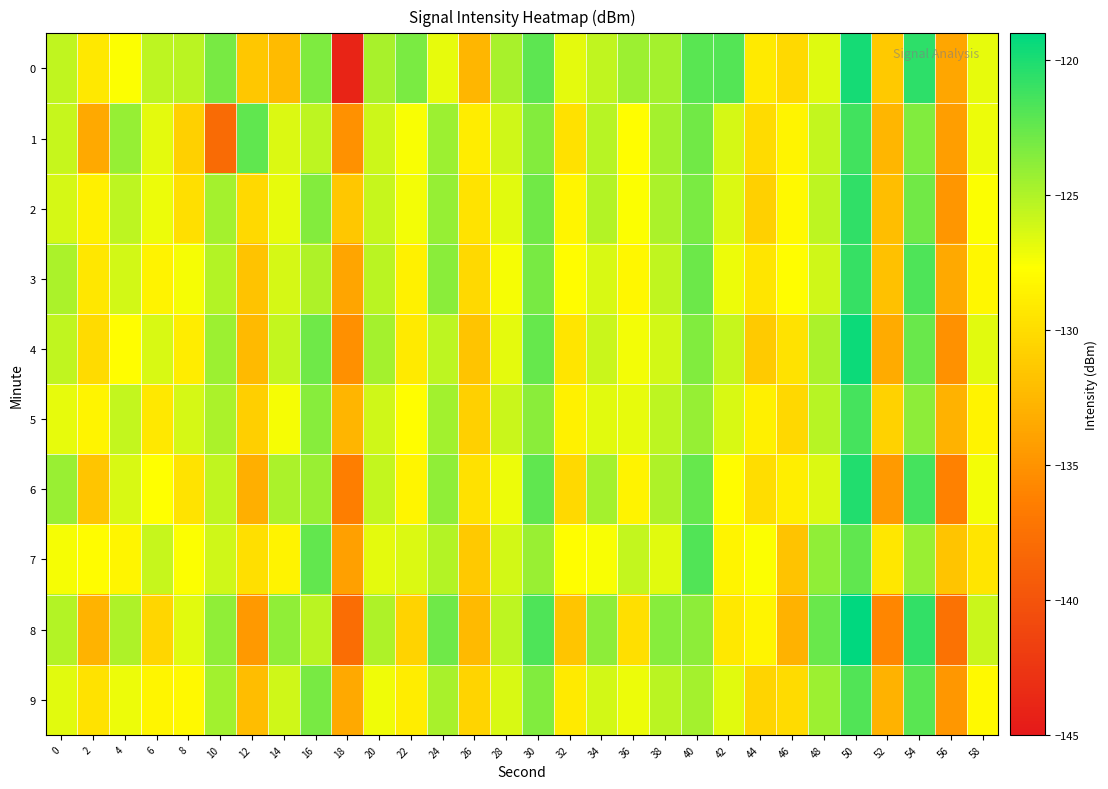

Reading right to left, what are all the values shown in this chart?

0: 58=-126.9	56=-133.7	54=-120.6	52=-131.3	50=-119.8	48=-126.6	46=-130.3	44=-129.1	42=-121.9	40=-122.1	38=-124.6	36=-124.4	34=-125.6	32=-126.7	30=-122.2	28=-124.7	26=-132.6	24=-126.8	22=-123.2	20=-124.7	18=-144.0	16=-123.3	14=-132.2	12=-131.5	10=-123.2	8=-125.4	6=-125.5	4=-127.6	2=-129.2	0=-125.5
1: 58=-127.1	56=-134.2	54=-123.4	52=-132.6	50=-121.3	48=-125.7	46=-128.4	44=-130.1	42=-126.3	40=-122.9	38=-124.6	36=-127.8	34=-125.2	32=-129.7	30=-123.5	28=-126.1	26=-128.9	24=-124.3	22=-127.5	20=-126.0	18=-135.1	16=-125.4	14=-126.5	12=-122.3	10=-138.1	8=-130.8	6=-126.8	4=-124.1	2=-133.5	0=-125.8
2: 58=-127.6	56=-134.8	54=-122.9	52=-132.1	50=-120.7	48=-125.4	46=-128.1	44=-130.8	42=-126.5	40=-123.2	38=-124.8	36=-127.6	34=-125.1	32=-128.3	30=-122.9	28=-126.7	26=-129.5	24=-124.1	22=-127.3	20=-125.8	18=-131.4	16=-123.5	14=-126.9	12=-130.2	10=-124.6	8=-129.8	6=-127.1	4=-125.4	2=-128.7	0=-126.3
3: 58=-128.2	56=-133.5	54=-121.7	52=-131.8	50=-120.9	48=-126.1	46=-127.8	44=-129.4	42=-127.1	40=-122.7	38=-125.6	36=-128.2	34=-126.4	32=-127.9	30=-123.1	28=-127.4	26=-130.2	24=-123.7	22=-128.6	20=-125.3	18=-133.8	16=-124.9	14=-126.3	12=-131.7	10=-125.1	8=-127.4	6=-128.5	4=-126.2	2=-129.3	0=-124.8
4: 58=-126.7	56=-135.1	54=-122.6	52=-133.4	50=-119.5	48=-124.8	46=-129.6	44=-131.2	42=-125.8	40=-123.4	38=-126.2	36=-127.3	34=-125.9	32=-129.4	30=-122.5	28=-126.8	26=-131.6	24=-125.4	22=-129.1	20=-124.6	18=-135.2	16=-122.8	14=-125.7	12=-132.4	10=-124.3	8=-128.9	6=-126.4	4=-127.8	2=-130.1	0=-125.6
5: 58=-128.5	56=-132.9	54=-123.8	52=-130.7	50=-121.4	48=-125.2	46=-130.3	44=-128.7	42=-126.4	40=-124.1	38=-125.4	36=-126.9	34=-126.7	32=-128.6	30=-123.7	28=-125.9	26=-130.8	24=-124.5	22=-127.8	20=-126.1	18=-132.7	16=-123.6	14=-127.4	12=-130.9	10=-124.8	8=-126.3	6=-129.2	4=-125.7	2=-128.4	0=-126.9
6: 58=-127.3	56=-136.2	54=-121.4	52=-134.5	50=-120.2	48=-126.5	46=-128.8	44=-129.9	42=-127.9	40=-122.5	38=-124.9	36=-128.5	34=-124.6	32=-130.2	30=-122.3	28=-127.1	26=-129.7	24=-123.9	22=-128.3	20=-125.7	18=-136.4	16=-124.2	14=-124.8	12=-133.1	10=-125.6	8=-129.5	6=-127.7	4=-126.4	2=-131.5	0=-124.2
7: 58=-129.4	56=-131.6	54=-124.2	52=-129.3	50=-122.3	48=-123.9	46=-131.7	44=-127.6	42=-128.4	40=-121.8	38=-126.7	36=-125.7	34=-127.5	32=-127.8	30=-124.2	28=-126.2	26=-131.3	24=-125.1	22=-126.5	20=-126.8	18=-134.1	16=-122.4	14=-128.5	12=-129.8	10=-126.1	8=-127.6	6=-125.8	4=-128.3	2=-127.9	0=-127.4
8: 58=-125.9	56=-137.4	54=-120.8	52=-135.8	50=-119.1	48=-122.6	46=-132.9	44=-128.4	42=-129.2	40=-123.8	38=-123.6	36=-129.8	34=-123.8	32=-131.5	30=-121.7	28=-125.5	26=-132.4	24=-122.8	22=-130.6	20=-124.9	18=-137.8	16=-125.3	14=-123.9	12=-134.6	10=-123.9	8=-126.7	6=-130.4	4=-124.9	2=-132.8	0=-125.1
9: 58=-128.1	56=-134.7	54=-122.1	52=-132.9	50=-121.8	48=-124.3	46=-130.1	44=-130.5	42=-126.7	40=-124.6	38=-125.3	36=-127.1	34=-126.2	32=-129.1	30=-123.4	28=-126.4	26=-130.5	24=-124.7	22=-128.9	20=-127.2	18=-133.5	16=-123.1	14=-126.1	12=-132.2	10=-124.5	8=-128.1	6=-128.3	4=-127.1	2=-129.6	0=-126.7